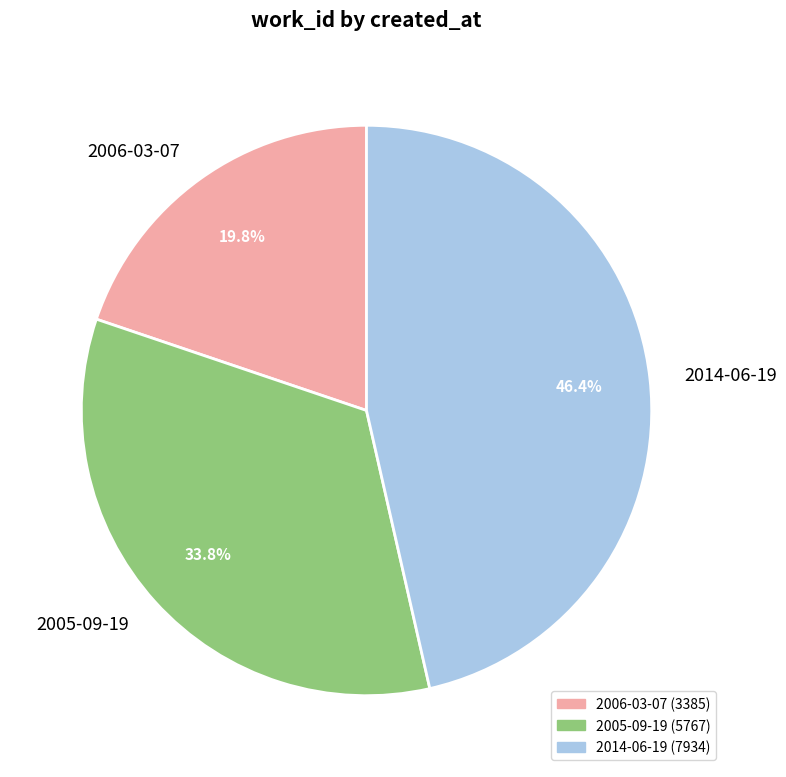

Is 2006-03-07 the majority of the pie?

No